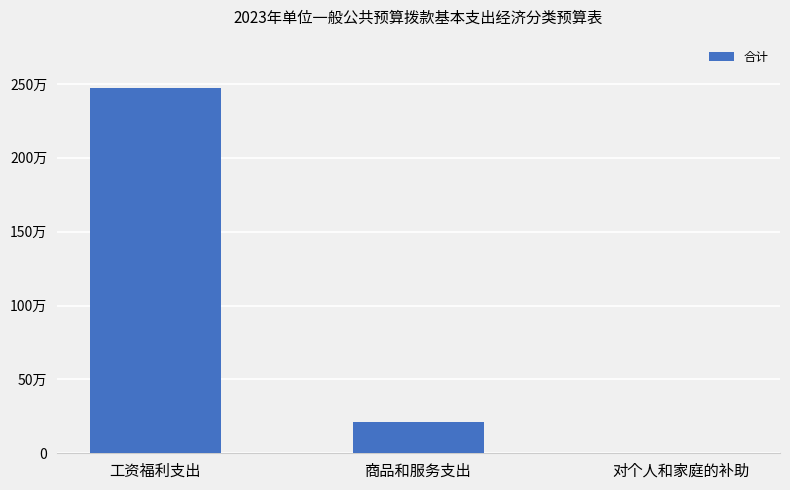

How many distinct data groups are displayed?

1